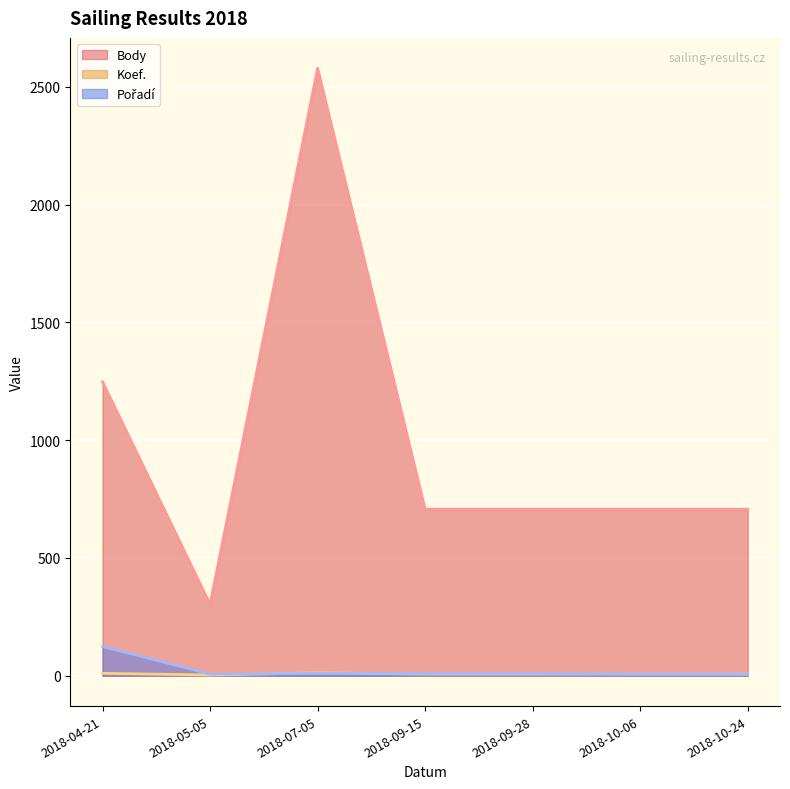

How many lines are shown in the chart?

3